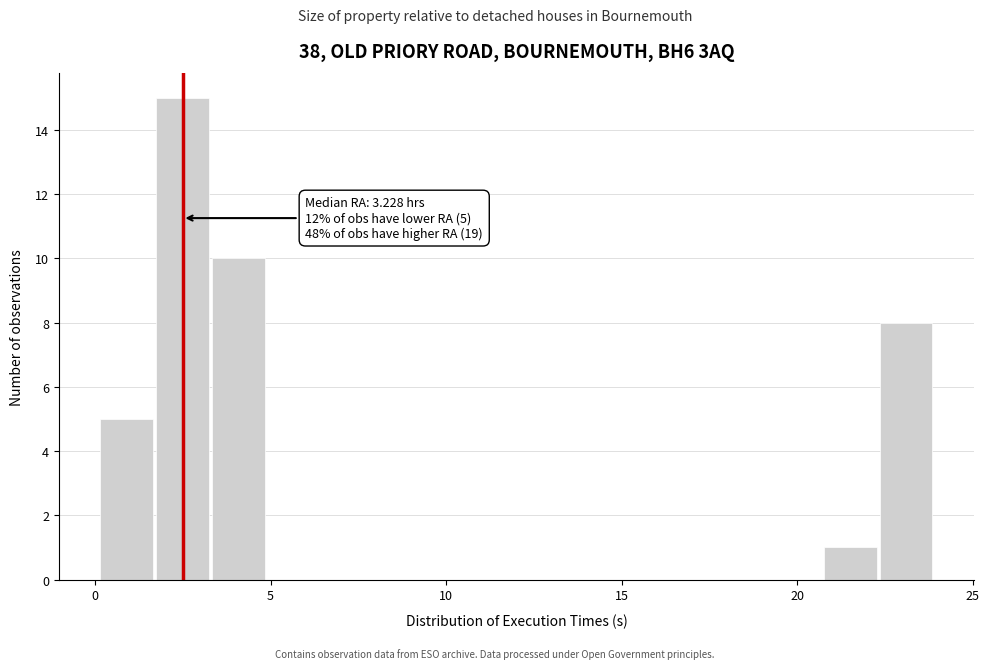

Read against the x-axis, roughly where is the centre of the tallest bar?

2.5